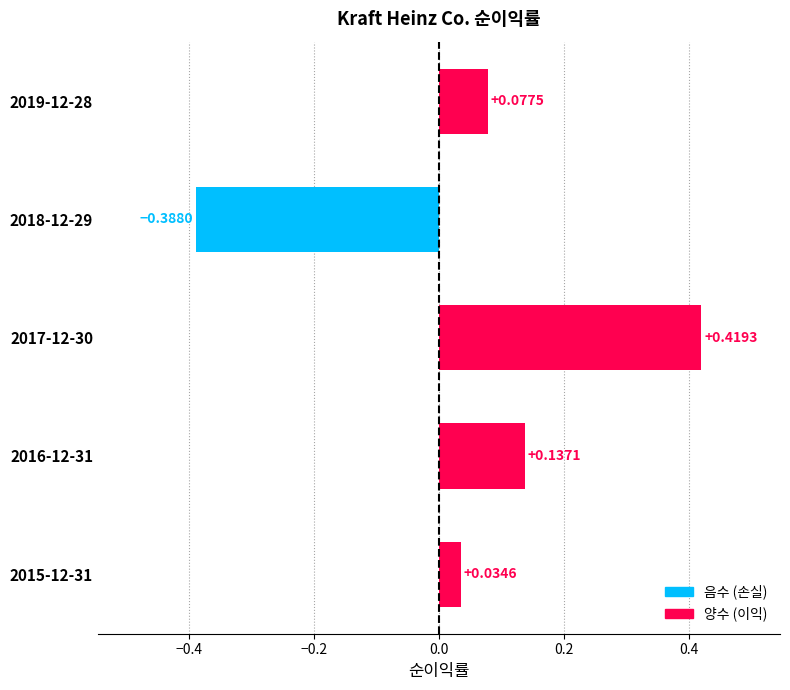

What is the sum of the values at 2017-12-30 and 2019-12-28?

0.5